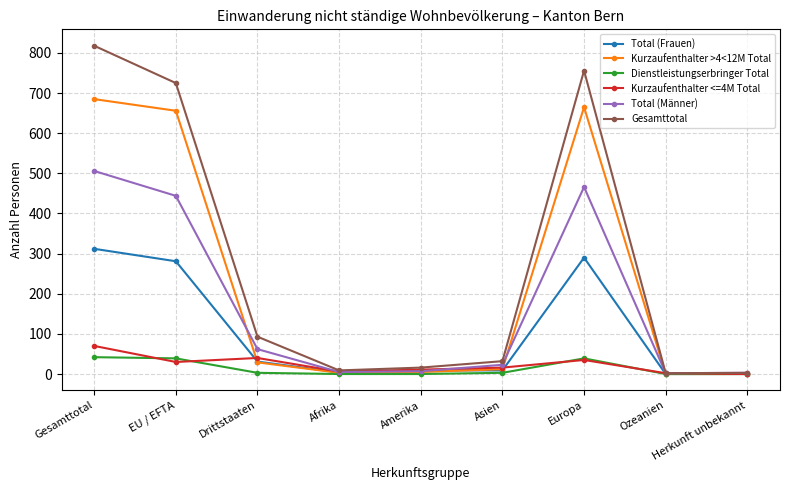

What is the difference between the Dienstleistungserbringer Total values at Gesamttotal and Afrika?

42